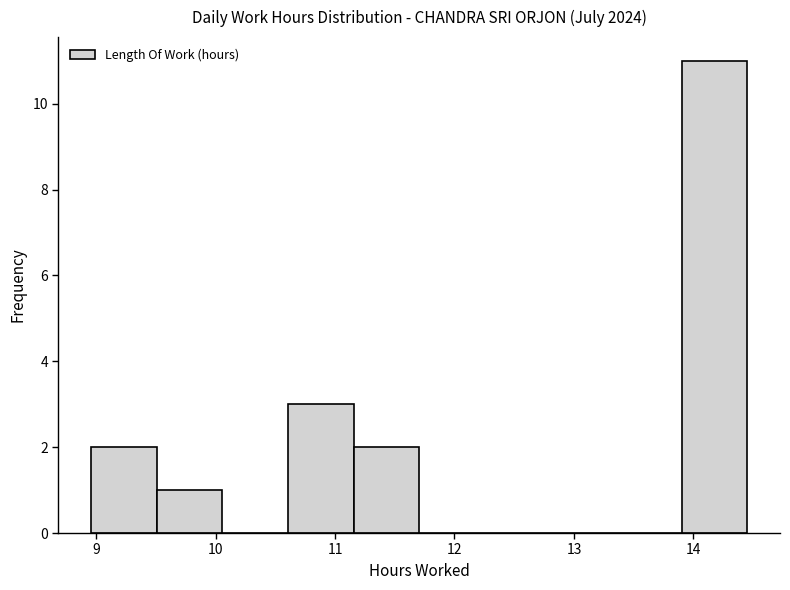

Over which range of the x-axis is the bar tallest?

13.9 to 14.5